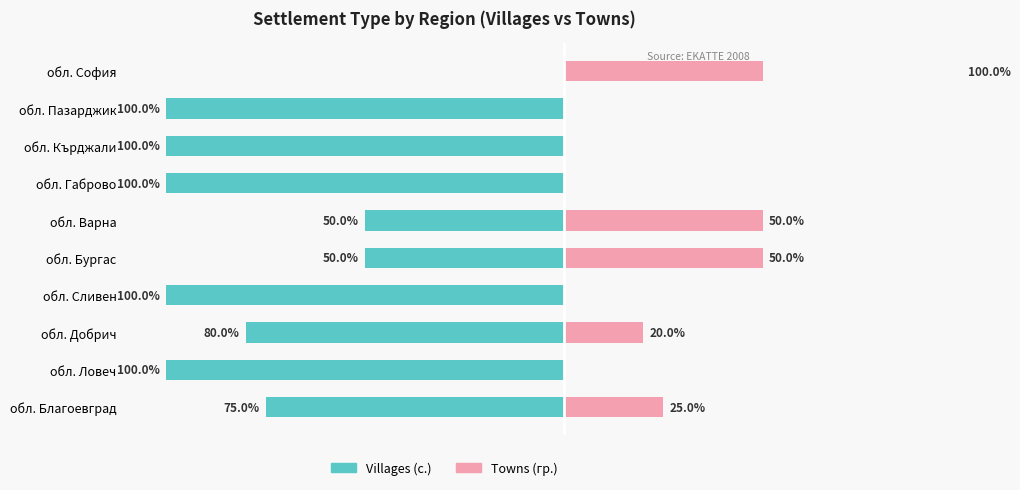

Are the bars horizontal?

Yes